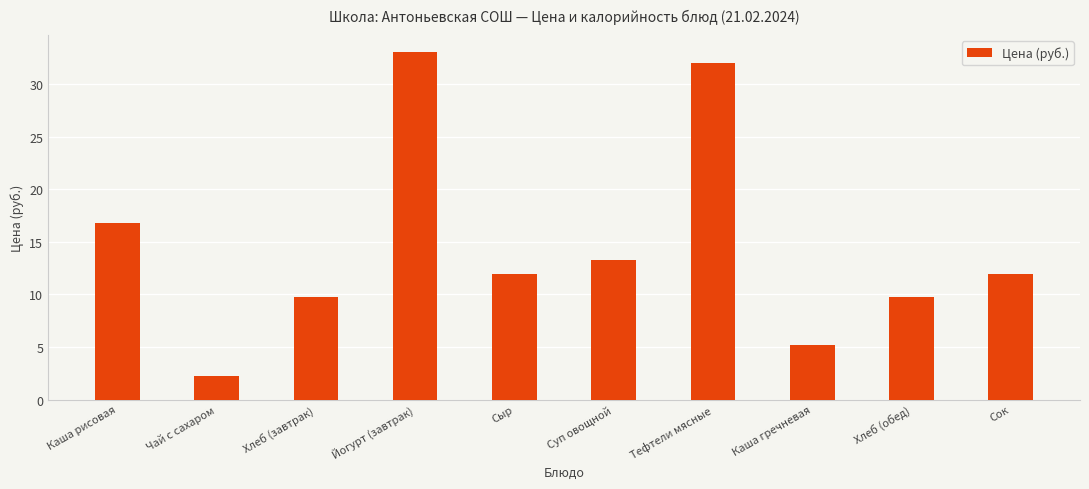

The chart shows a value of 9.8 at Хлеб (завтрак). True or false?

True